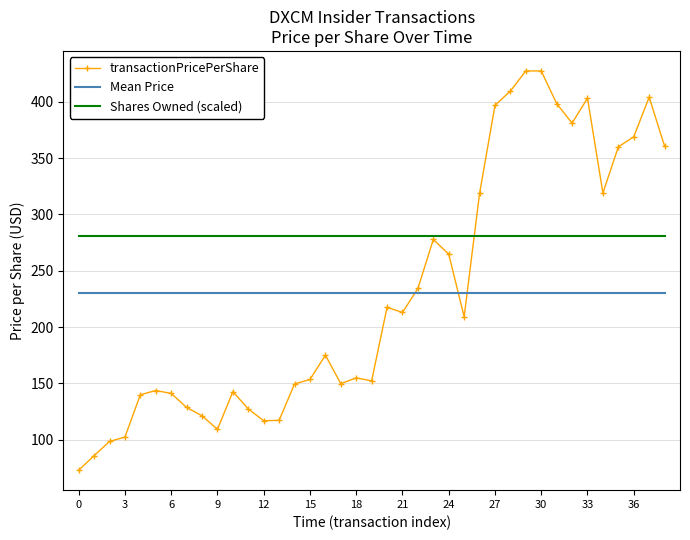

What are all the series names shown in the legend?

transactionPricePerShare, Mean Price, Shares Owned (scaled)